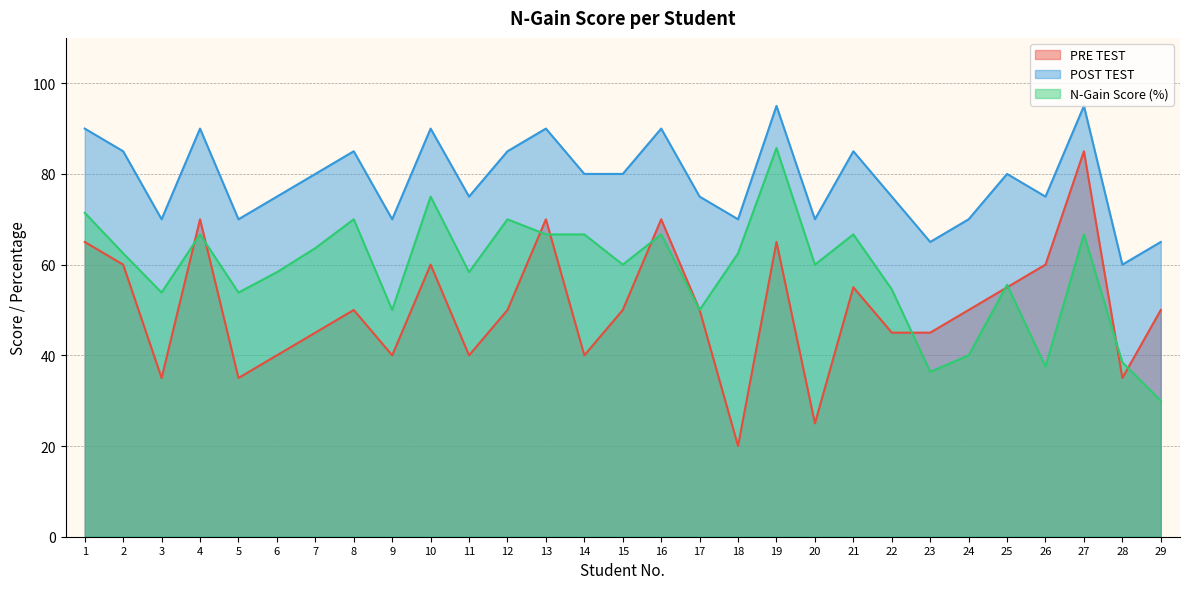

True or false: PRE TEST and N-Gain Score (%) cross at least once.

True